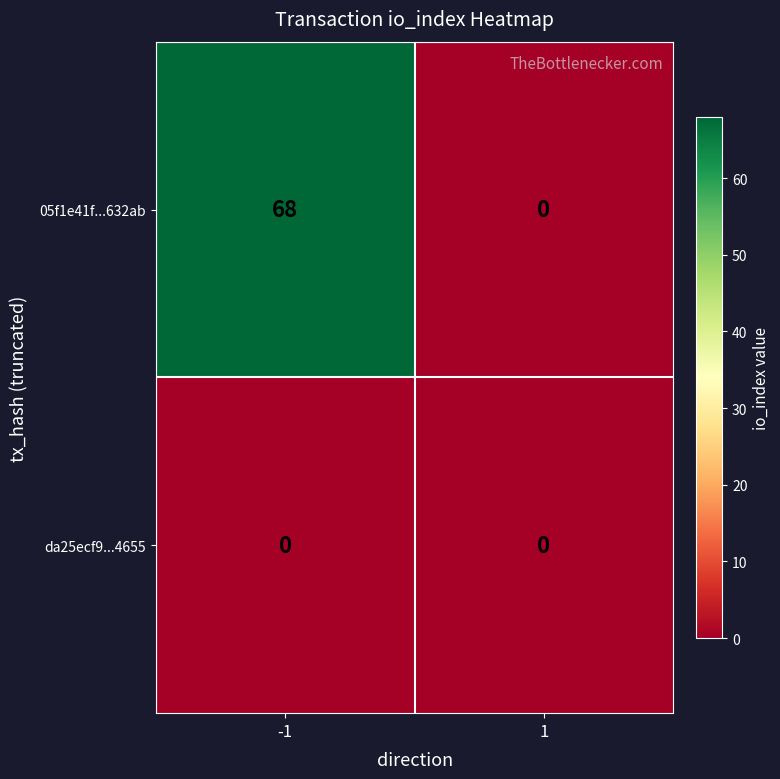

What is the maximum value shown in the chart?

68